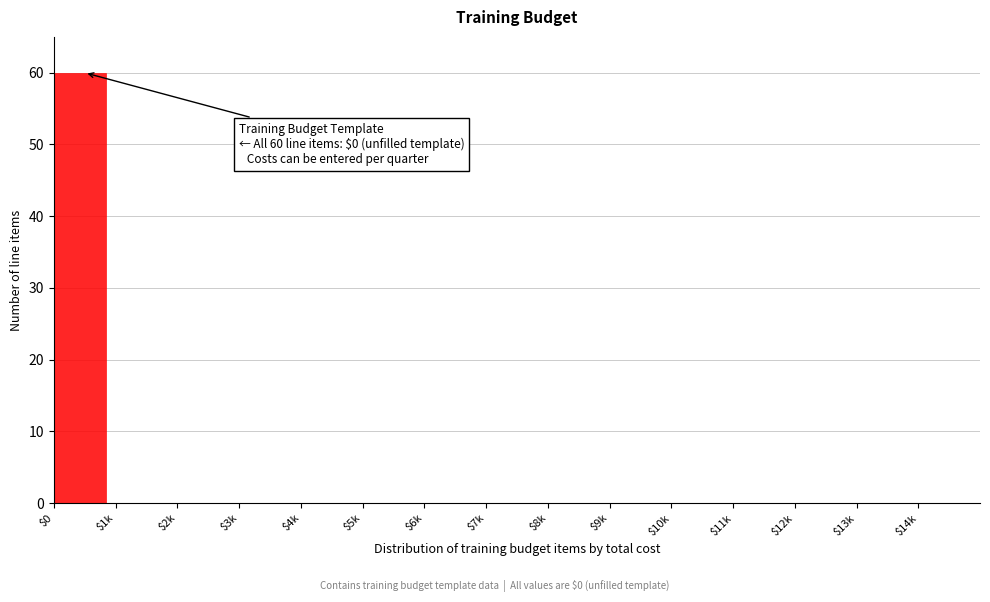

Is it true that the value at $13k is -41?

False